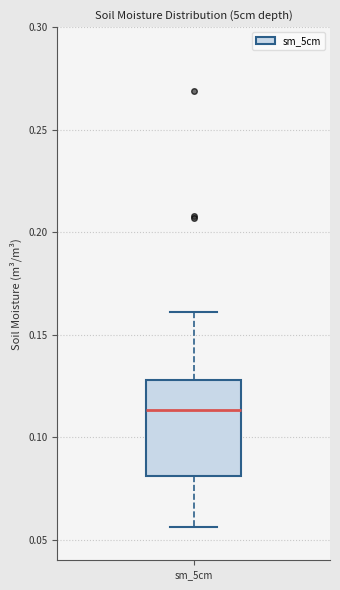

Transcribe this box plot: give where the median line is, the range the box spans, and where the two whiskers end, as read against the y-axis. The values are not printed on the chart, so give them approximately, as read against the axis.

median 0.115, box 0.080 to 0.130, whiskers 0.055 to 0.160